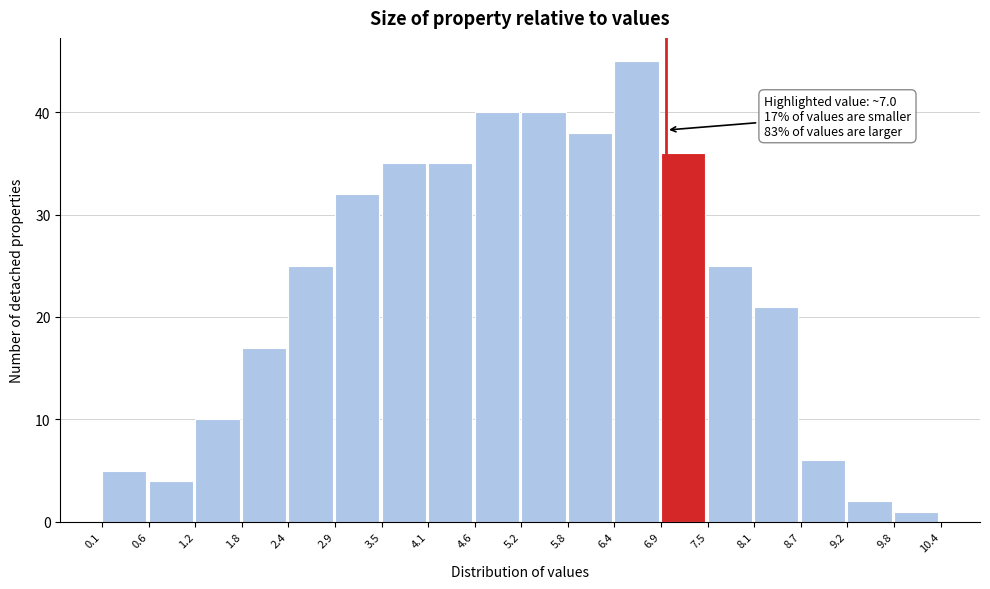

Over which range of the x-axis is the bar tallest?

6.4 to 6.9